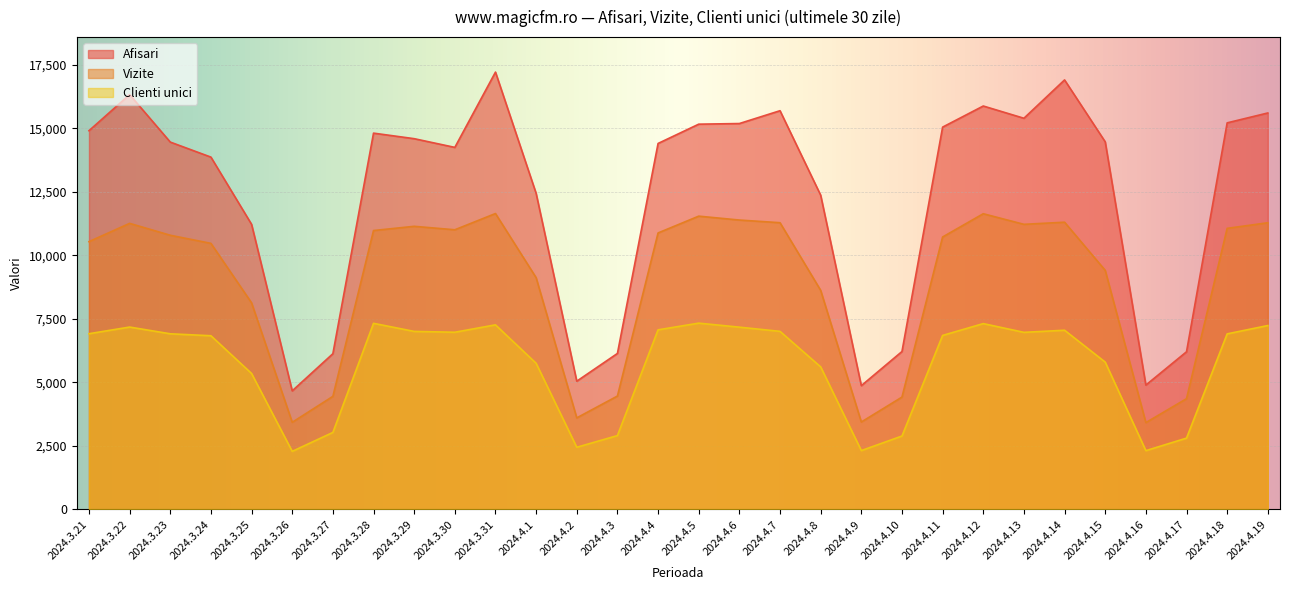

What is the difference between the highest and lowest values at 2024.4.15?

8672